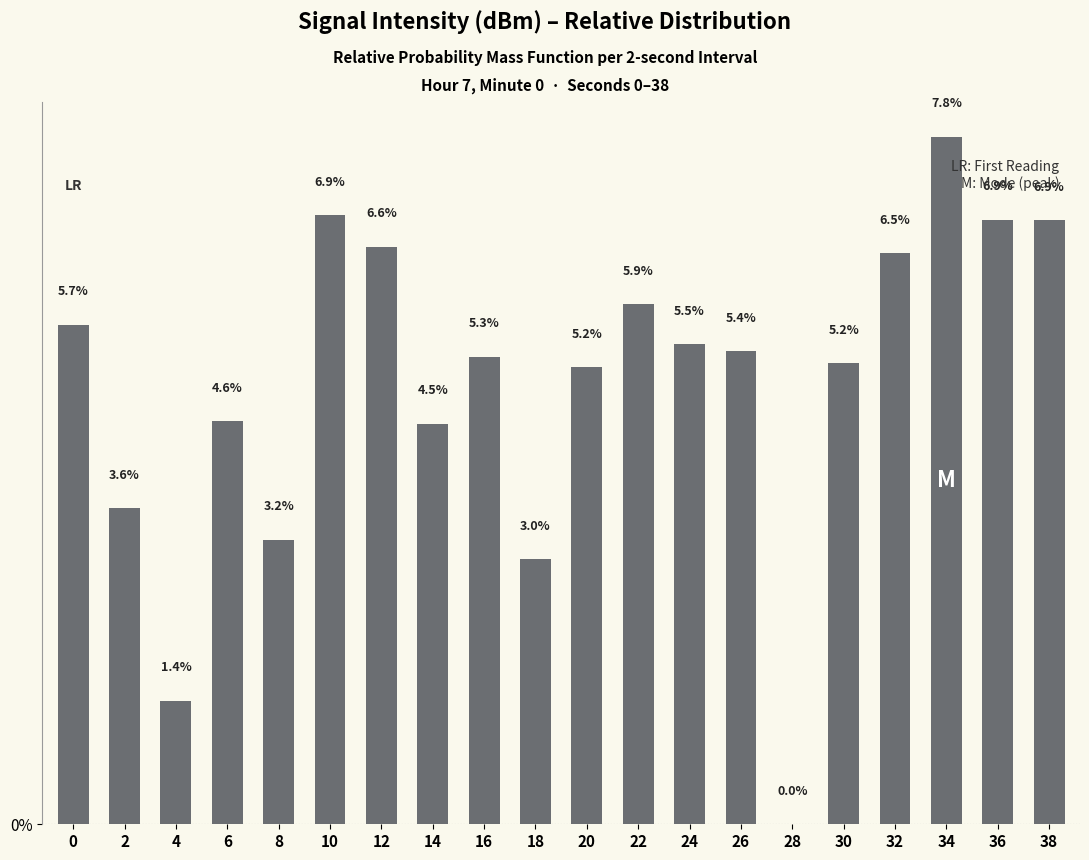

Reading left to right, extract all data points from this chart.

5.7	3.6	1.4	4.6	3.2	6.9	6.6	4.5	5.3	3.0	5.2	5.9	5.5	5.4	0.0	5.2	6.5	7.8	6.9	6.9